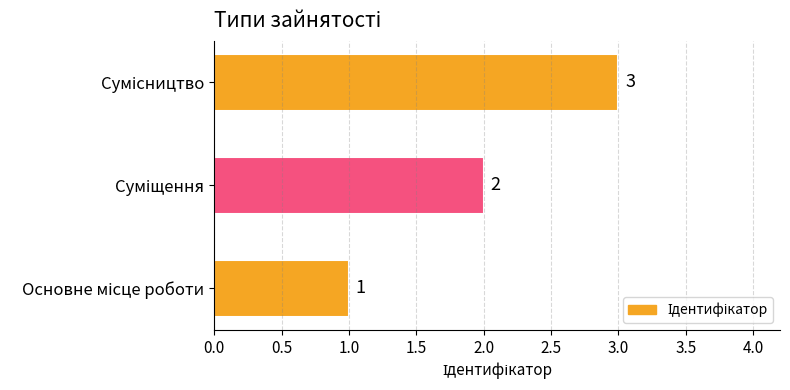

Count the values in the range 1 to 3.

3